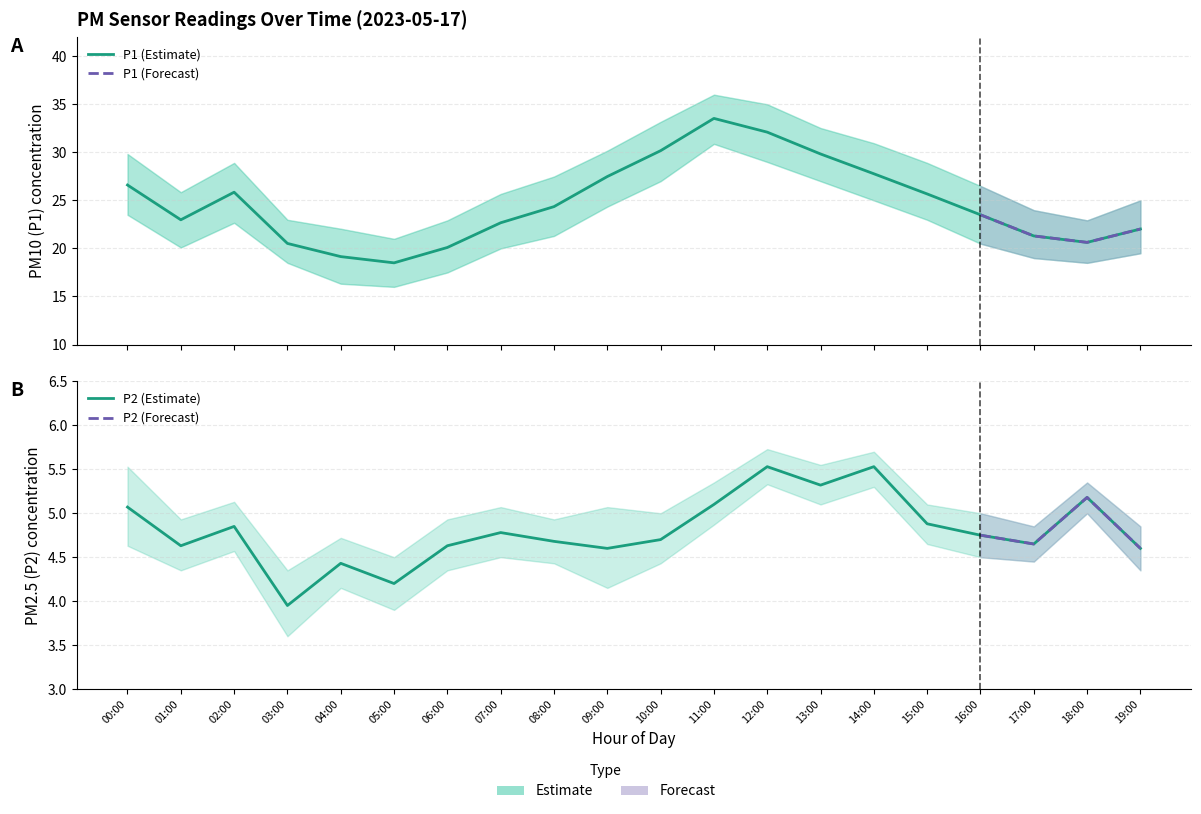

Reading left to right, what are all the values shown in this chart?

P1: 00:00=26.6	01:00=23.0	02:00=25.9	03:00=20.5	04:00=19.1	05:00=18.5	06:00=20.1	07:00=22.7	08:00=24.4	09:00=27.5	10:00=30.2	11:00=33.5	12:00=32.1	13:00=29.8	14:00=27.8	15:00=25.7	16:00=23.5	17:00=21.3	18:00=20.6	19:00=22.0
P2: 00:00=5.1	01:00=4.6	02:00=4.8	03:00=4.0	04:00=4.4	05:00=4.2	06:00=4.6	07:00=4.8	08:00=4.7	09:00=4.6	10:00=4.7	11:00=5.1	12:00=5.5	13:00=5.3	14:00=5.5	15:00=4.9	16:00=4.8	17:00=4.7	18:00=5.2	19:00=4.6